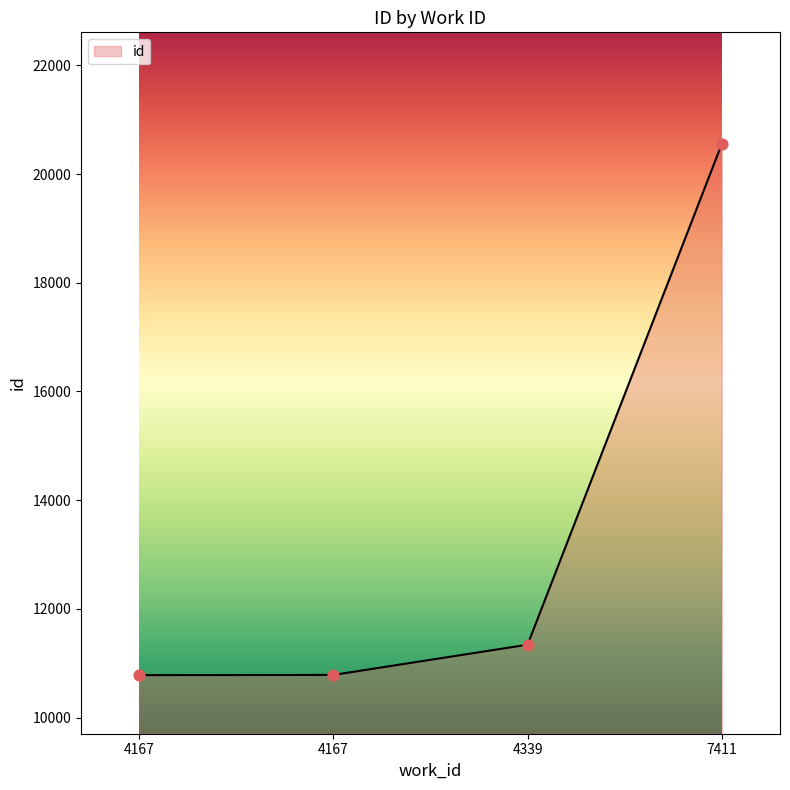

What is the change in value from 4339 to 7411?

+9212